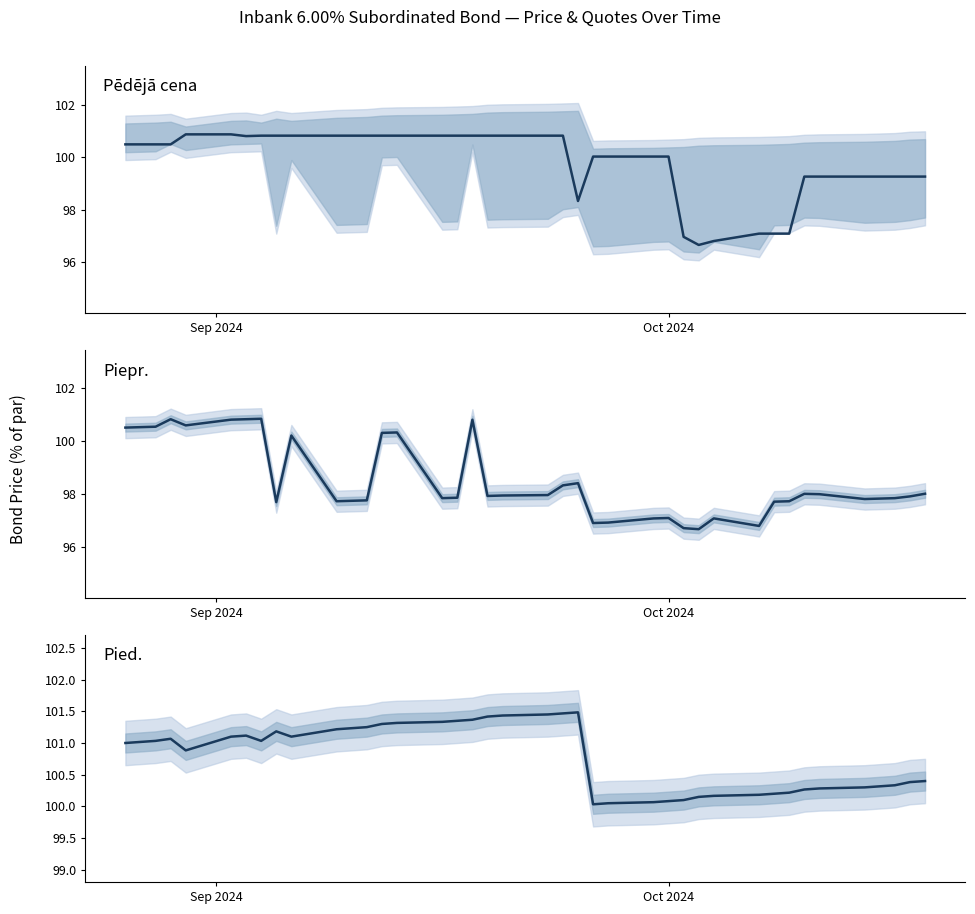

How many lines are shown in the chart?

3